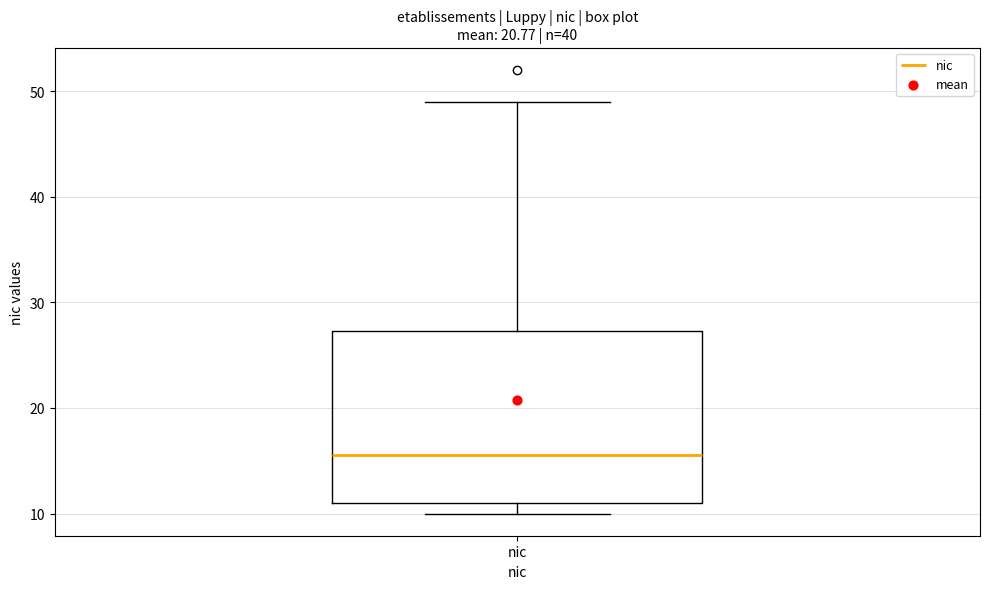

Transcribe this box plot: give where the median line is, the range the box spans, and where the two whiskers end, as read against the y-axis. The values are not printed on the chart, so give them approximately, as read against the axis.

median 16, box 11 to 27, whiskers 10 to 49